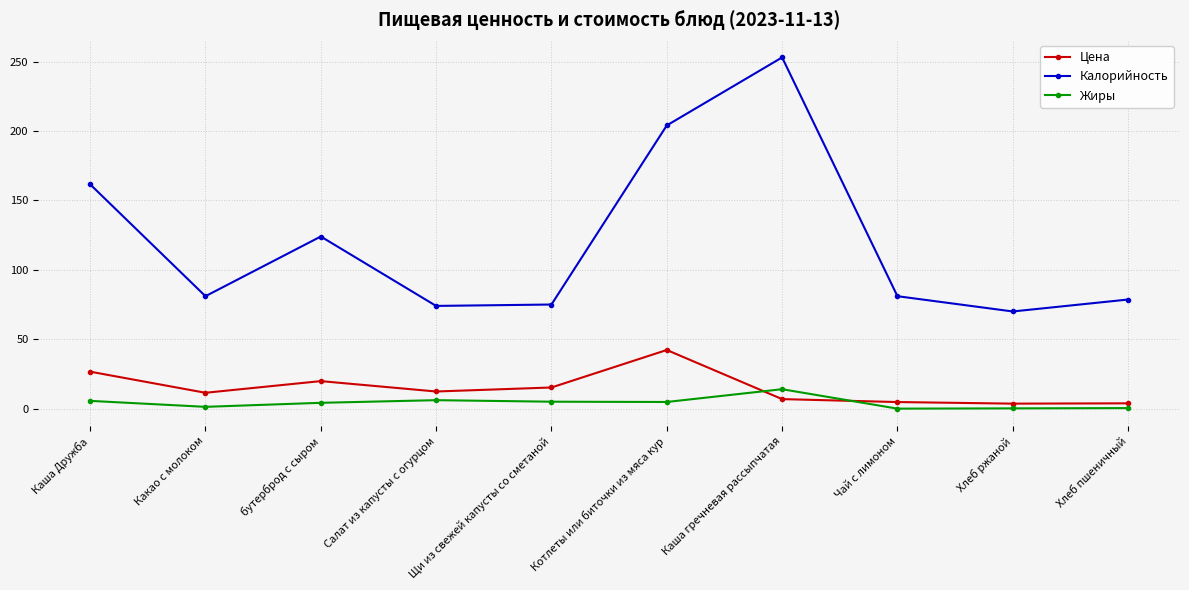

How many categories are shown in the chart?

10